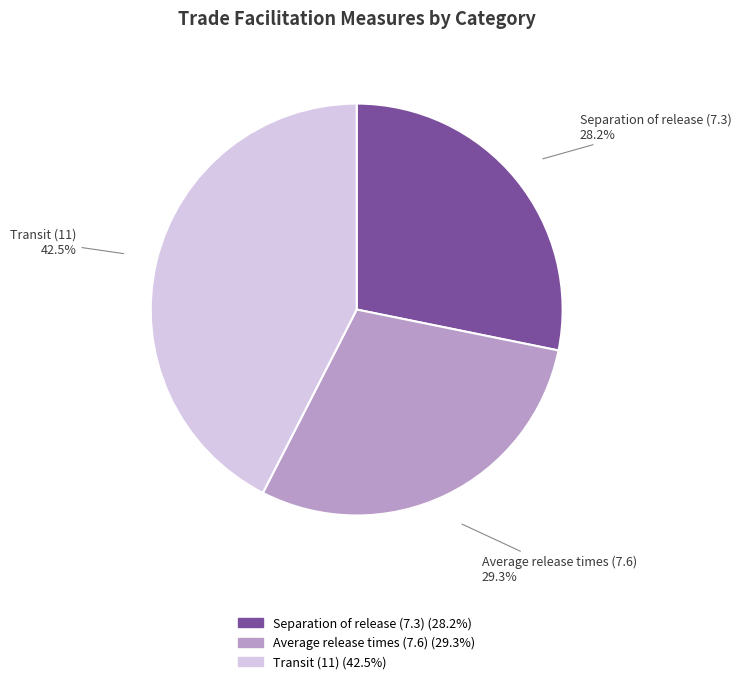

Which has a higher value, Average release times (7.6) or Separation of release (7.3)?

Average release times (7.6)